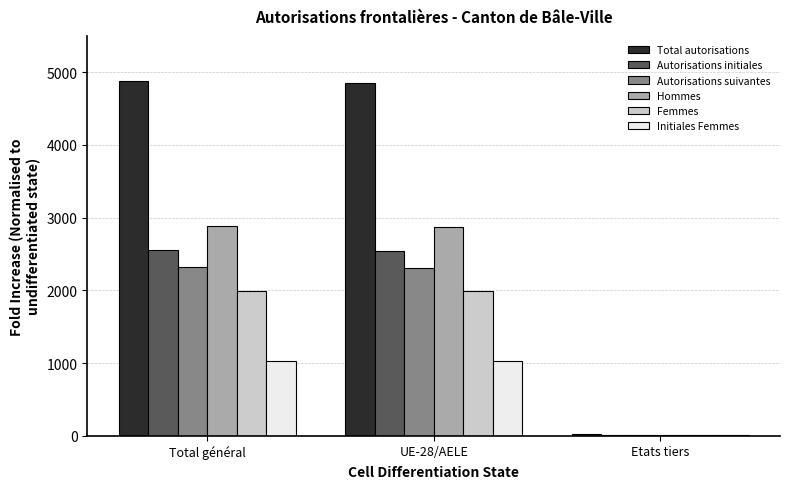

Which series has the largest total across all categories?

Total autorisations